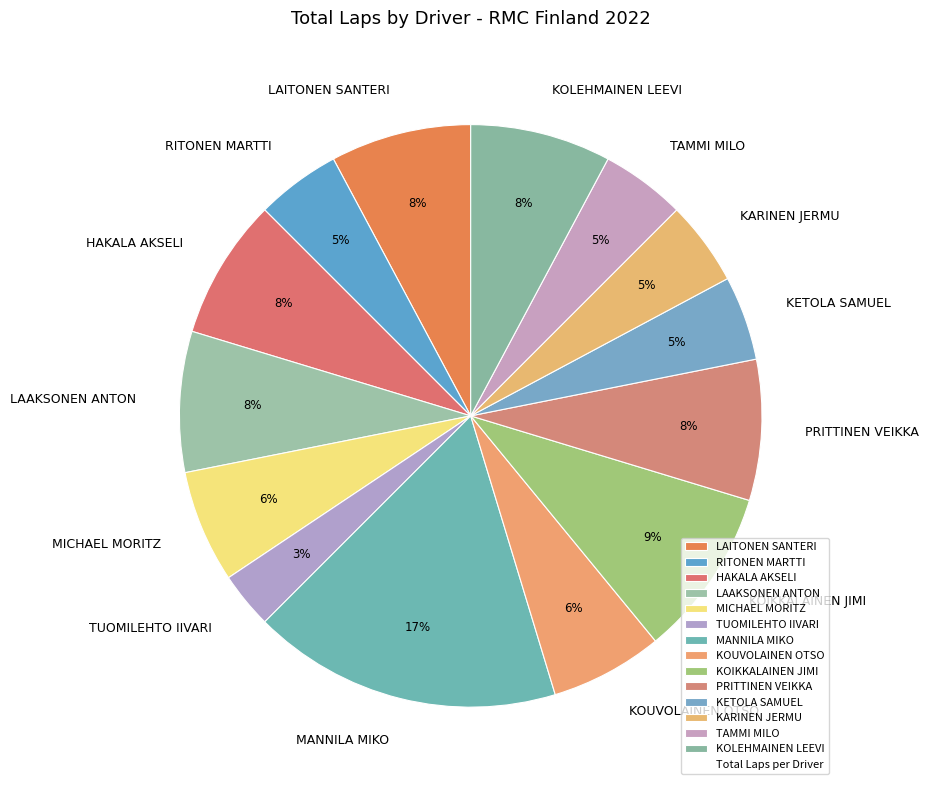

What is the ratio of the value at RITONEN MARTTI to the value at MANNILA MIKO?

0.3